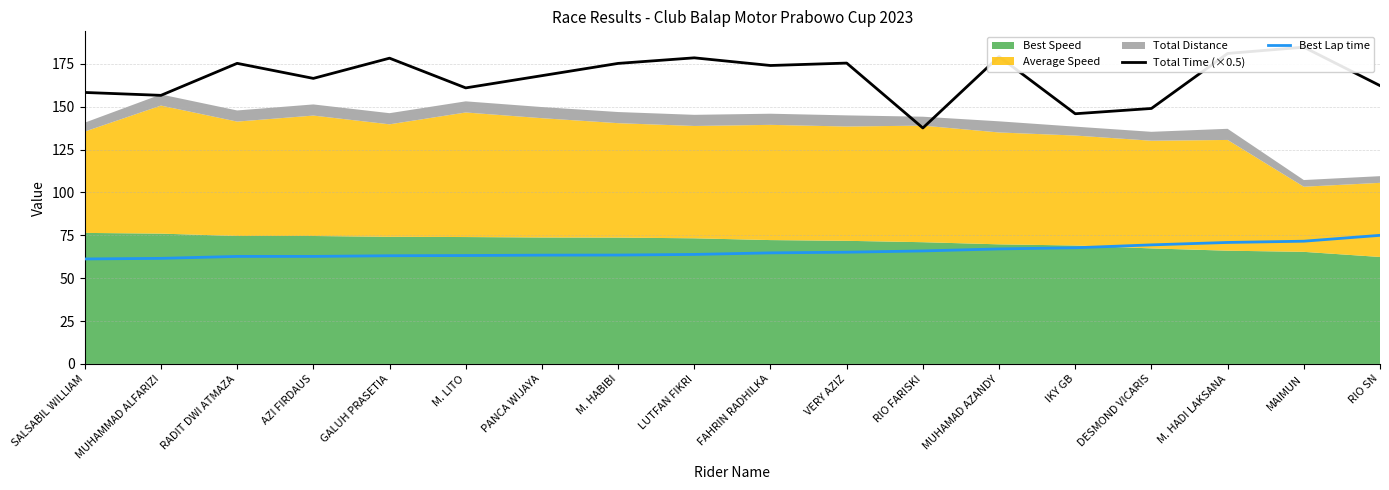

How many lines are shown in the chart?

2